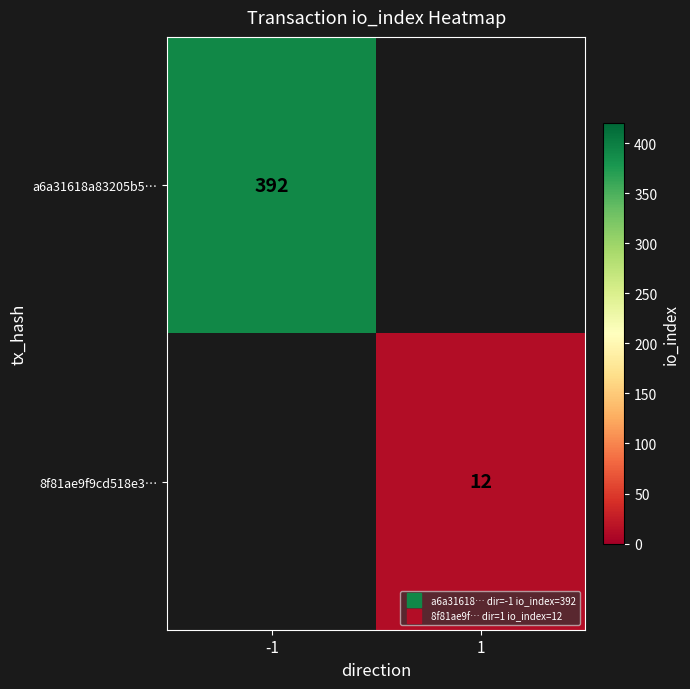

Which series has the largest range (max minus min)?

a6a31618a83205b5…